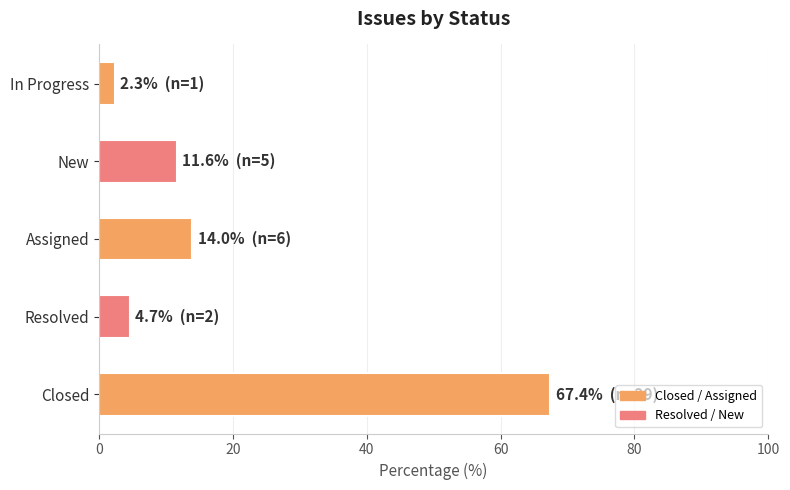

List the labels in order of value, largest first.

Closed, Assigned, New, Resolved, In Progress